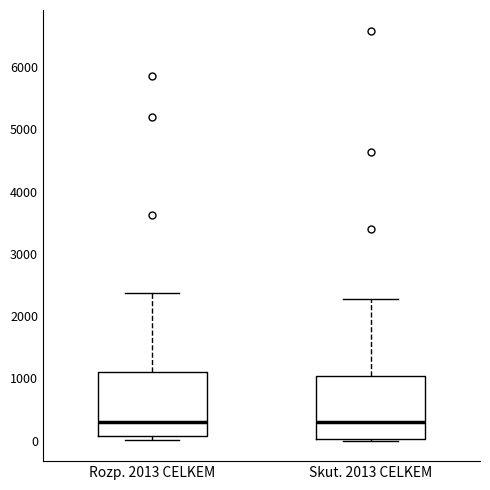

Reading left to right, transcribe this box plot: for each box, give where its median line is, the range the box spans, and where its two whiskers end, as read against the y-axis. The values are not printed on the chart, so give them approximately, as read against the axis.

Rozp. 2013 CELKEM: median 300, box 100 to 1100, whiskers 0 to 2400
Skut. 2013 CELKEM: median 300, box 0 to 1000, whiskers 0 to 2300